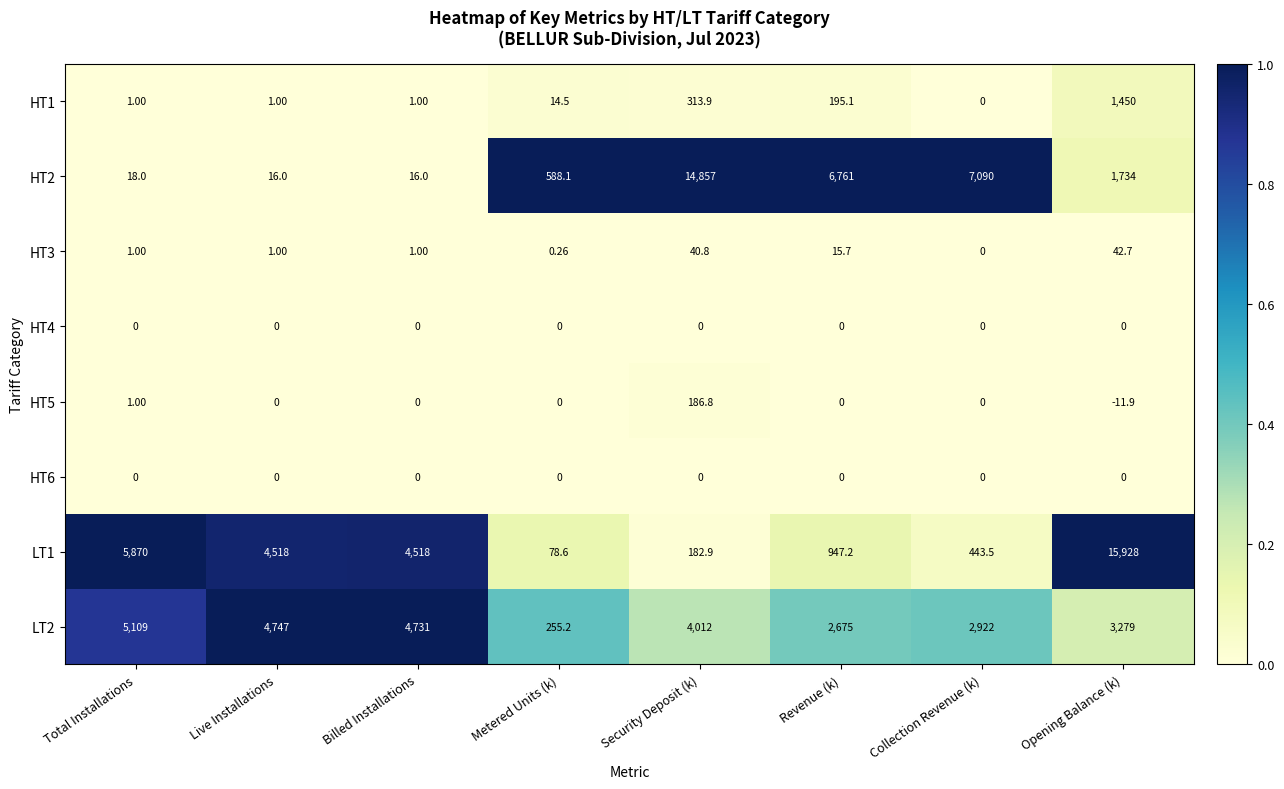

At which category is the sum across all series the highest?

Opening Balance (k)